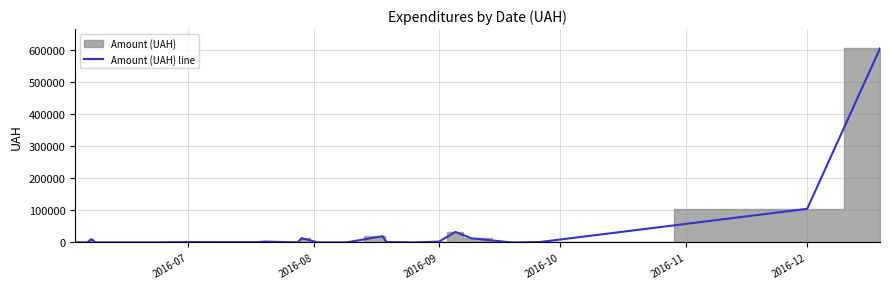

What is the greatest value displayed?

604361.3